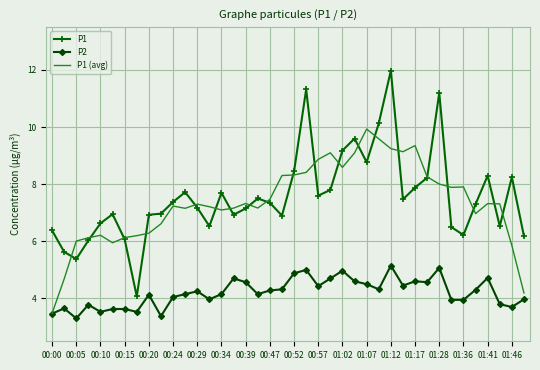

True or false: P1 and P2 intersect in this chart.

False